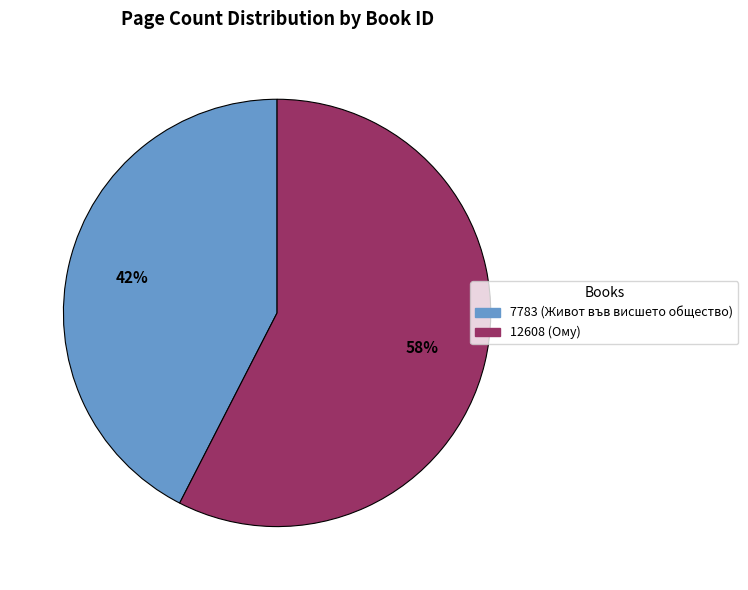

To the nearest percent, what percentage of the pie is 7783 (Живот във висшето общество)?

42%